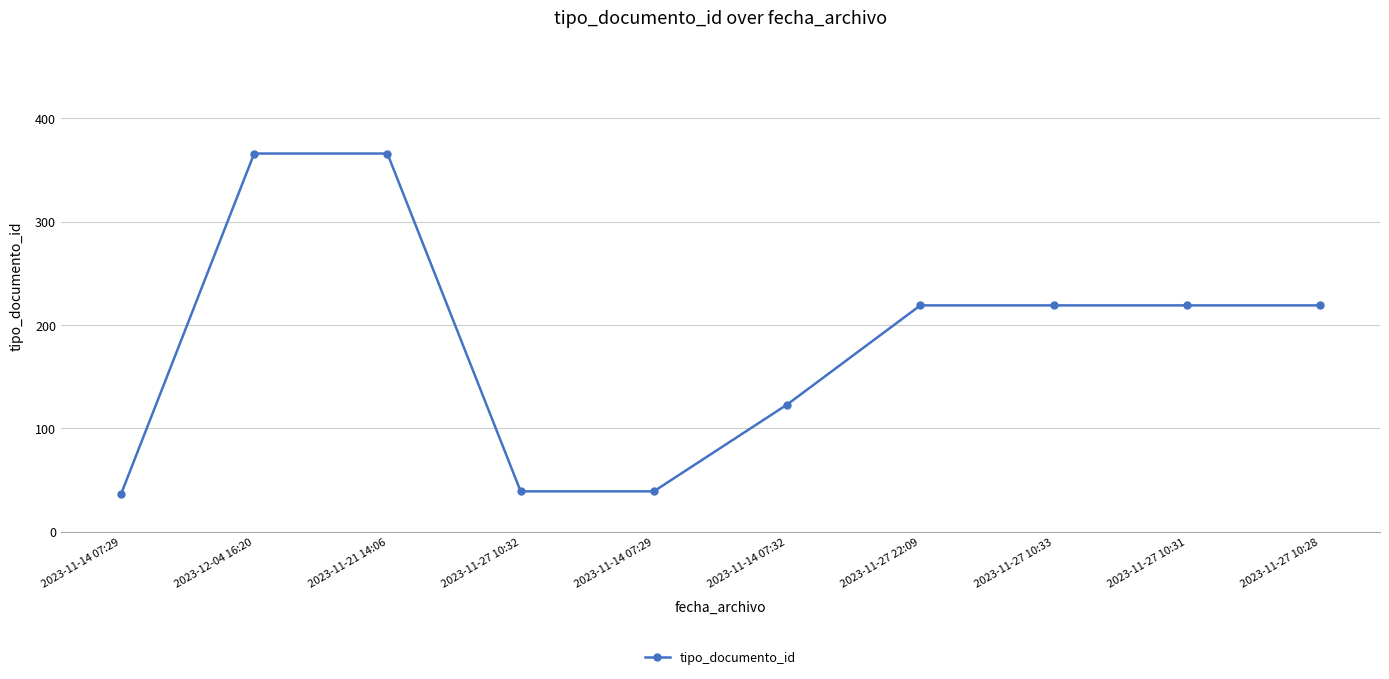

Rank the categories by value from highest to lowest.

2023-12-04 16:20, 2023-11-21 14:06, 2023-11-27 22:09, 2023-11-27 10:33, 2023-11-27 10:31, 2023-11-27 10:28, 2023-11-14 07:32, 2023-11-27 10:32, 2023-11-14 07:29, 2023-11-14 07:29